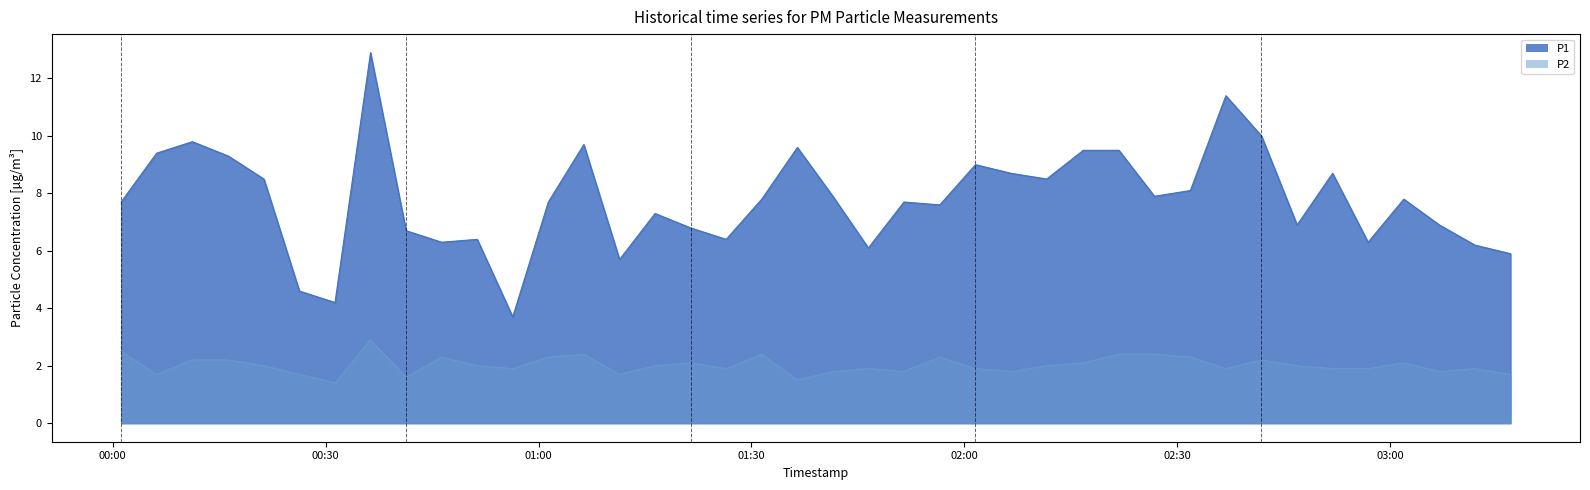

At how many categories does at least one series exceed 11?

2